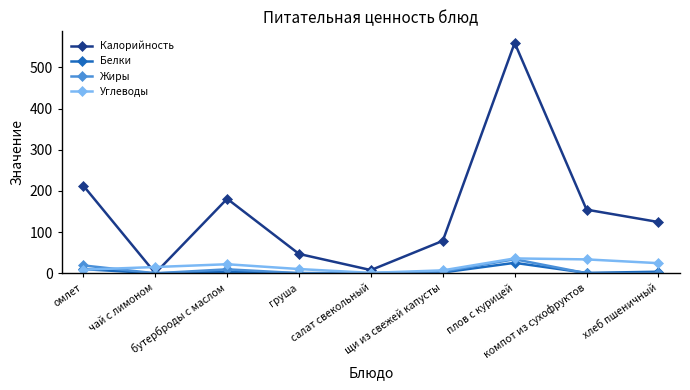

What is the greatest value displayed?

559.7